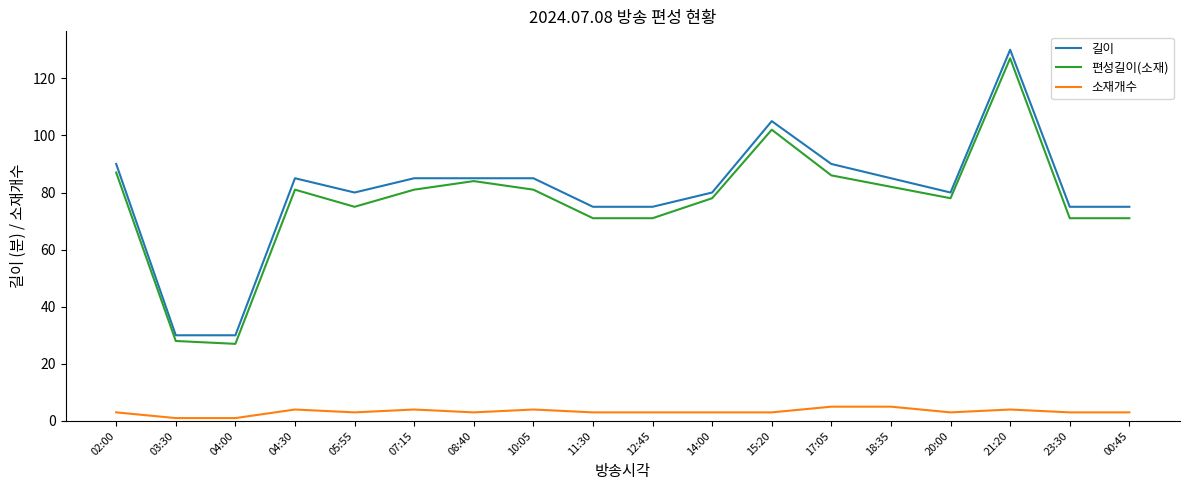

Reading left to right, what are all the values shown in this chart?

길이: 90	30	30	85	80	85	85	85	75	75	80	105	90	85	80	130	75	75
편성길이(소재): 87	28	27	81	75	81	84	81	71	71	78	102	86	82	78	127	71	71
소재개수: 3	1	1	4	3	4	3	4	3	3	3	3	5	5	3	4	3	3